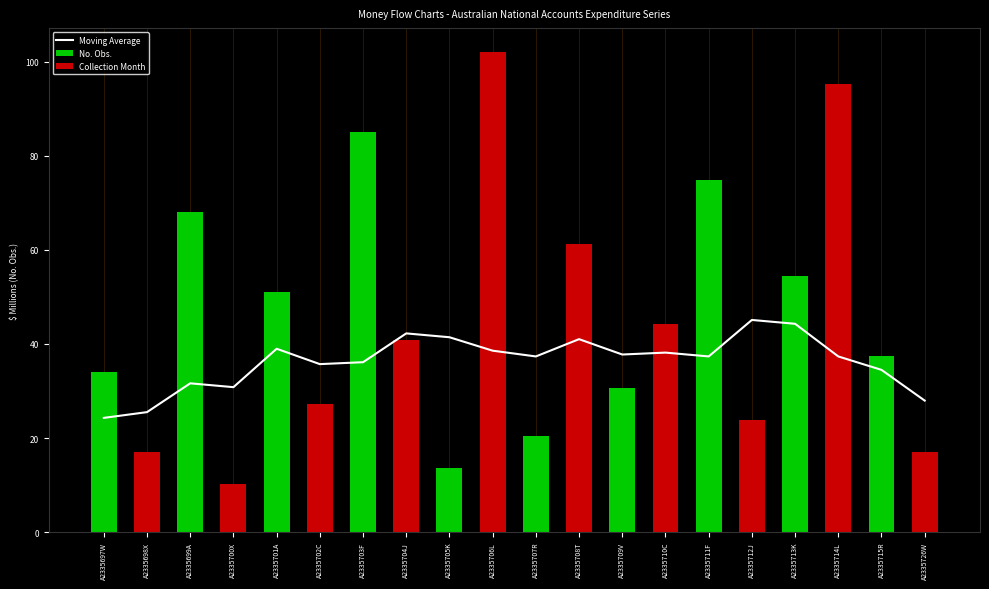

What is the sum of the values at A2335715R and A2335698X?

60.0